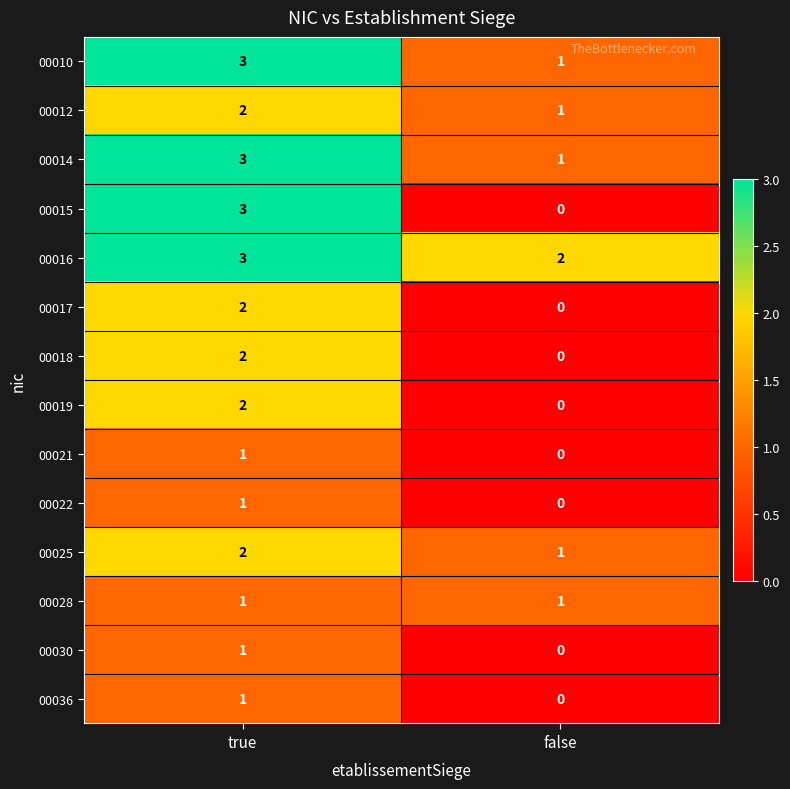

At which label is 00030 closest to 0?

false